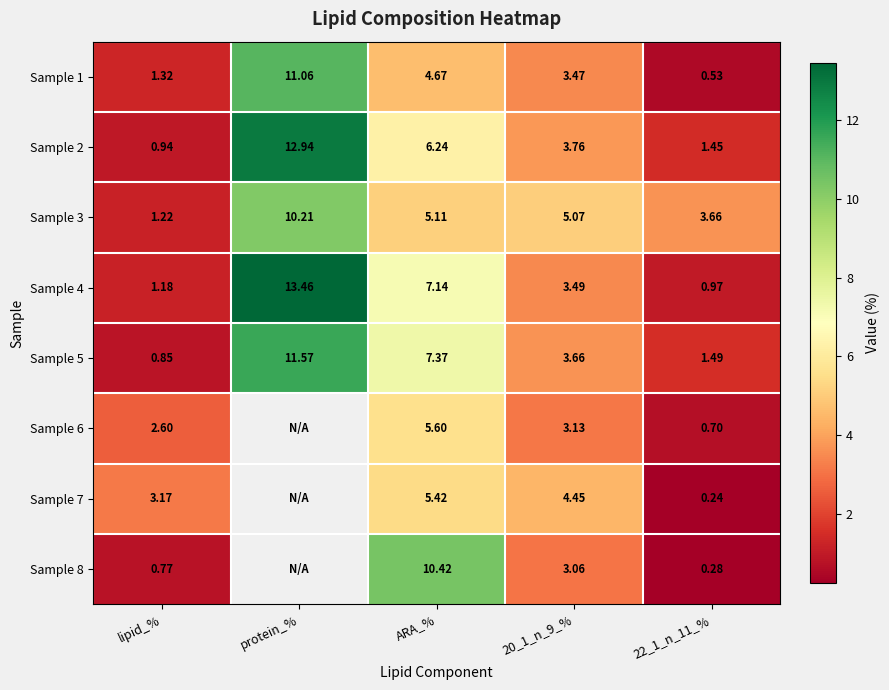

Which series has the largest total across all categories?

Sample 4